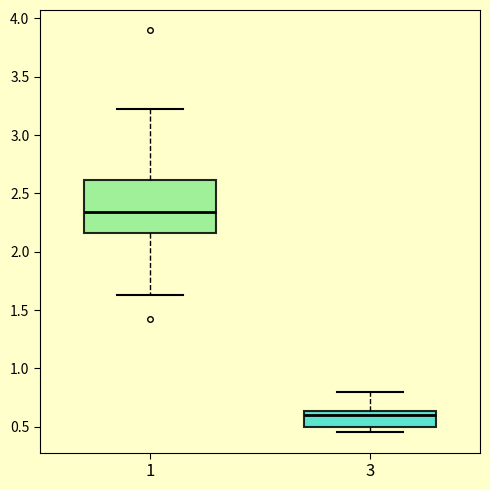

Reading left to right, read every box against the y-axis: the position of its median line, the range the box covers, and the ends of its whiskers. The values are not printed on the chart, so give them approximately, as read against the axis.

1: median 2.35, box 2.15 to 2.60, whiskers 1.65 to 3.20
3: median 0.60, box 0.50 to 0.65, whiskers 0.45 to 0.80